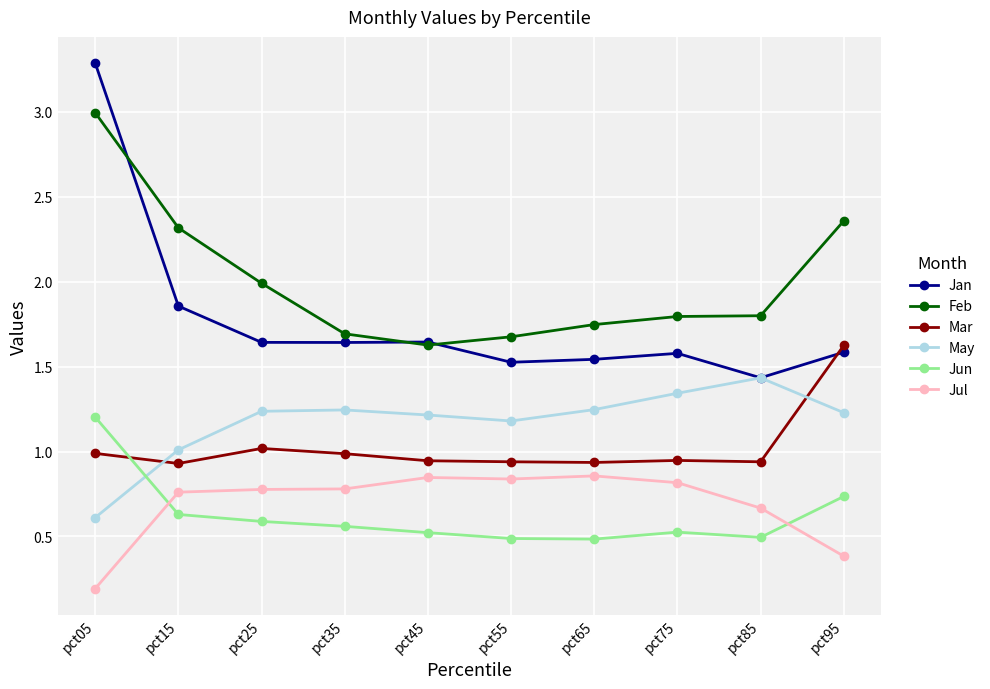

What is the total value across all series at pct15?

7.5